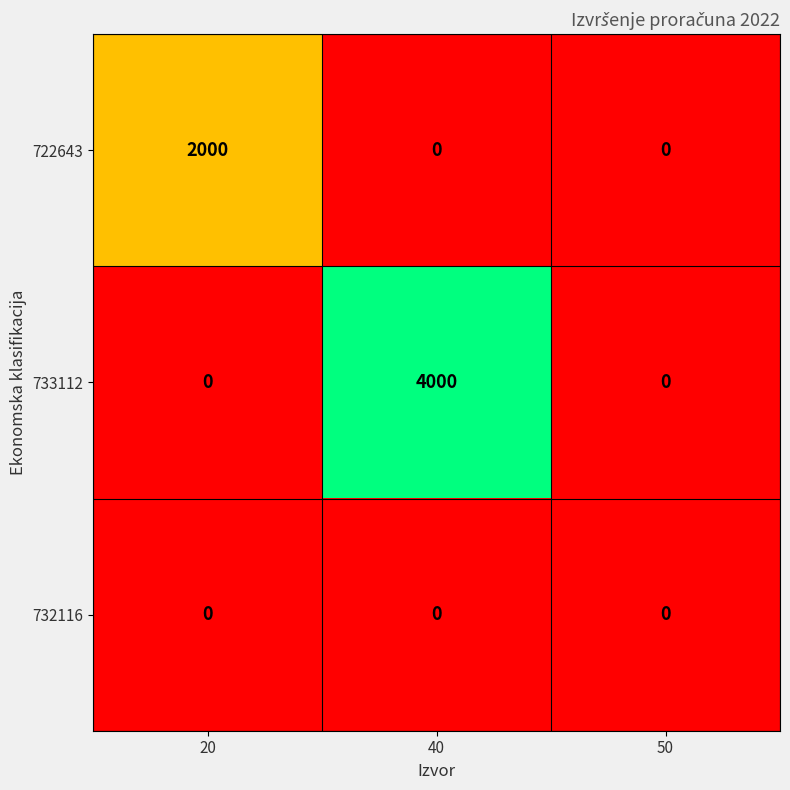

Which series has the widest spread of values?

733112